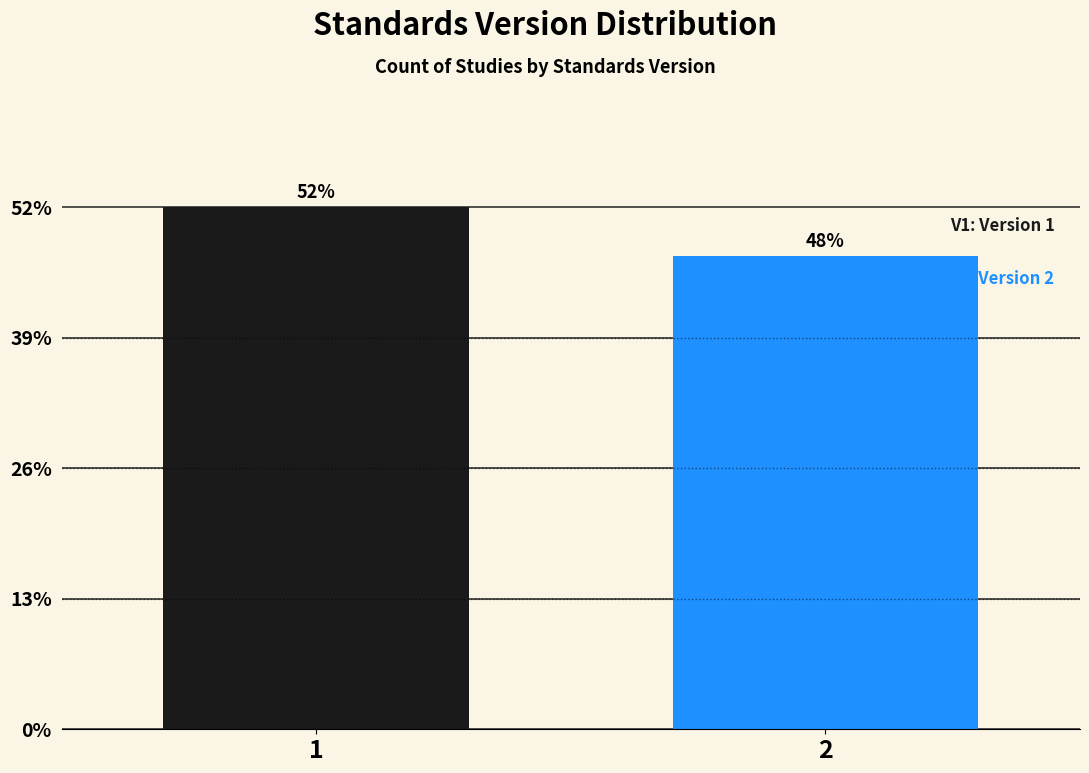

Does the chart contain any negative values?

No